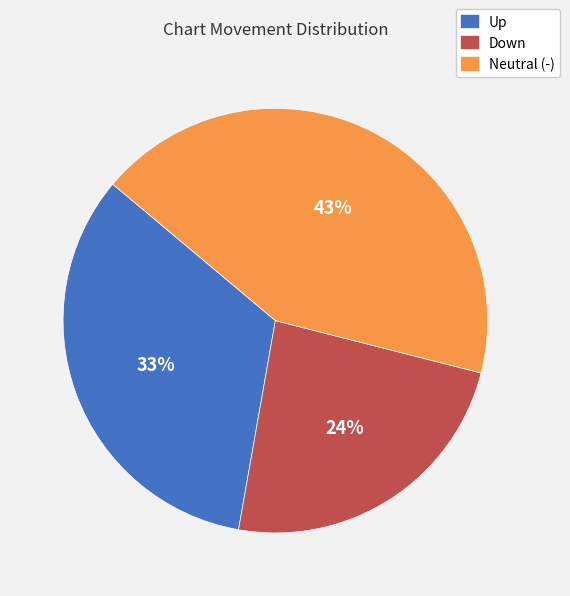

To the nearest percent, what is the average slice percentage?

33%